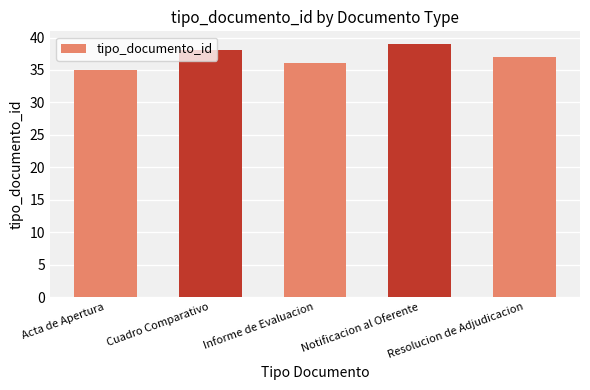

The chart shows a value of 63 at Cuadro Comparativo. True or false?

False